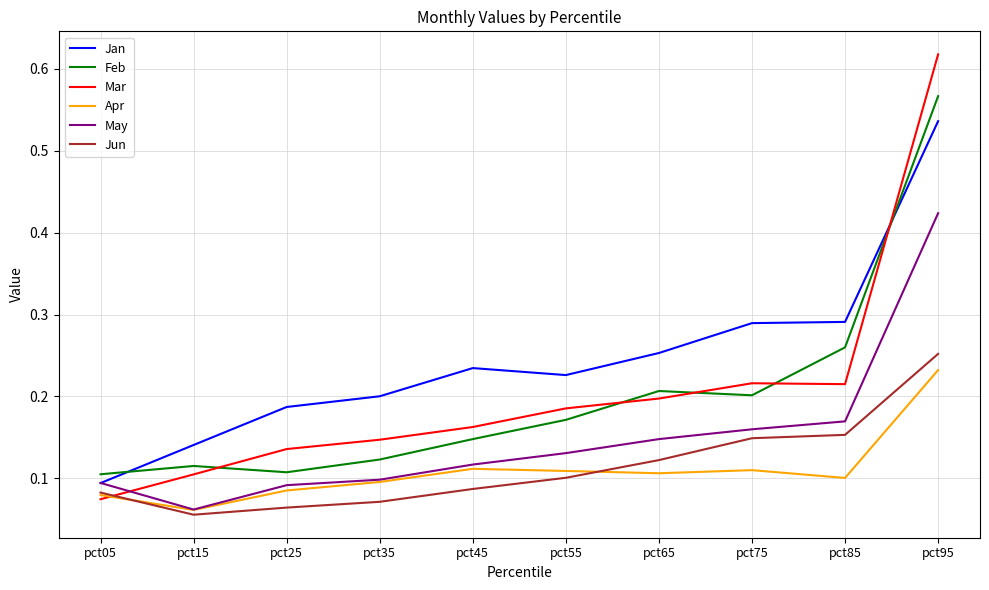

What are all the series names shown in the legend?

Jan, Feb, Mar, Apr, May, Jun